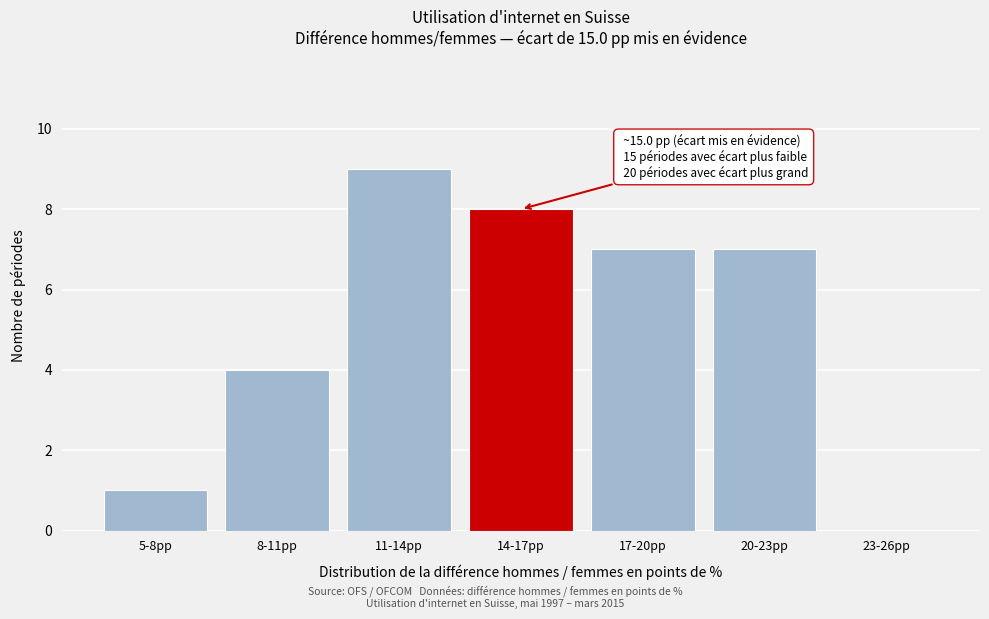

Reading left to right, list all the values displayed in this chart.

5-8pp=1	8-11pp=4	11-14pp=9	14-17pp=8	17-20pp=7	20-23pp=7	23-26pp=0